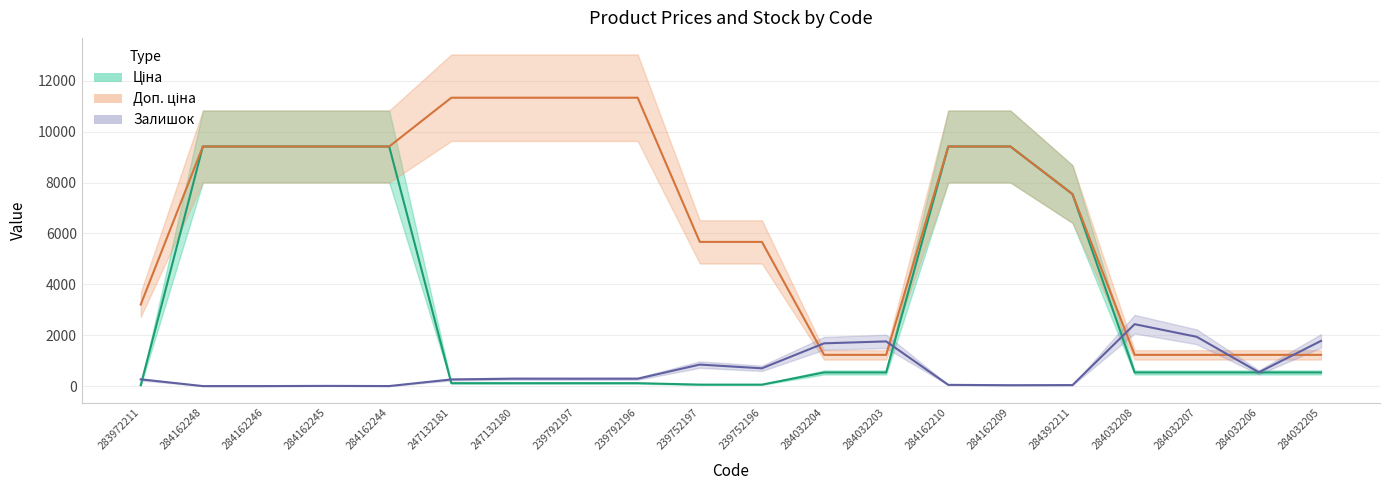

Reading left to right, transcribe all the data shown in this chart.

Ціна: 32.0	9416.9	9416.9	9416.9	9416.9	113.3	113.3	113.3	113.3	56.7	56.7	535.4	535.4	9416.9	9416.9	7545.9	535.4	535.4	535.4	535.4
Доп. ціна: 3205.0	9416.9	9416.9	9416.9	9416.9	11334.0	11334.0	11334.0	11334.0	5667.0	5667.0	1227.2	1227.2	9416.9	9416.9	7545.9	1227.2	1227.2	1227.2	1227.2
Залишок: 264.0	0.0	0.0	7.0	1.0	260.0	290.0	289.0	290.0	845.0	698.0	1680.0	1756.0	48.0	34.0	39.0	2433.0	1936.0	541.0	1775.0